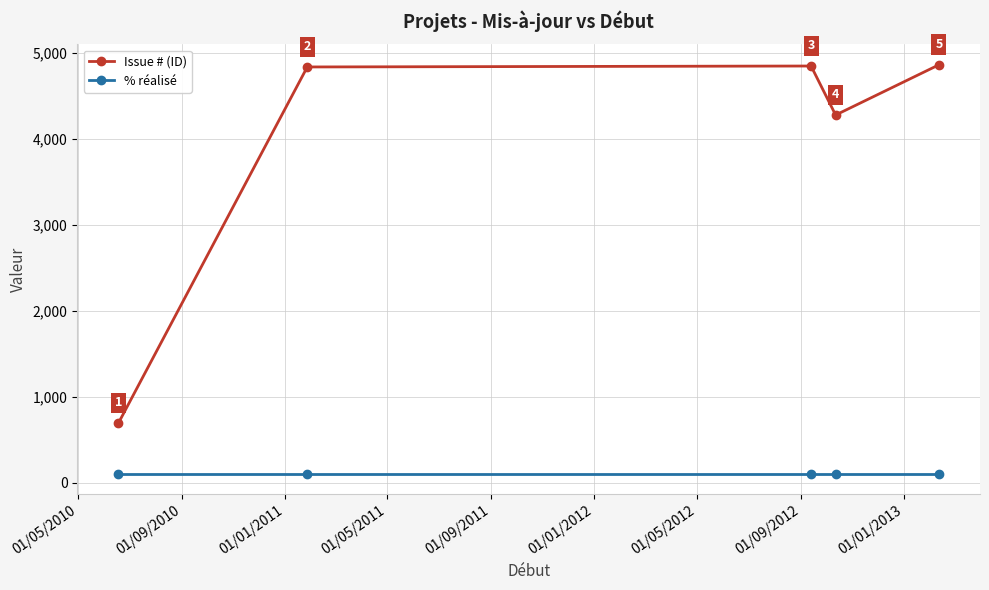

What is the value of the % réalisé point at the 2nd from the left?

100